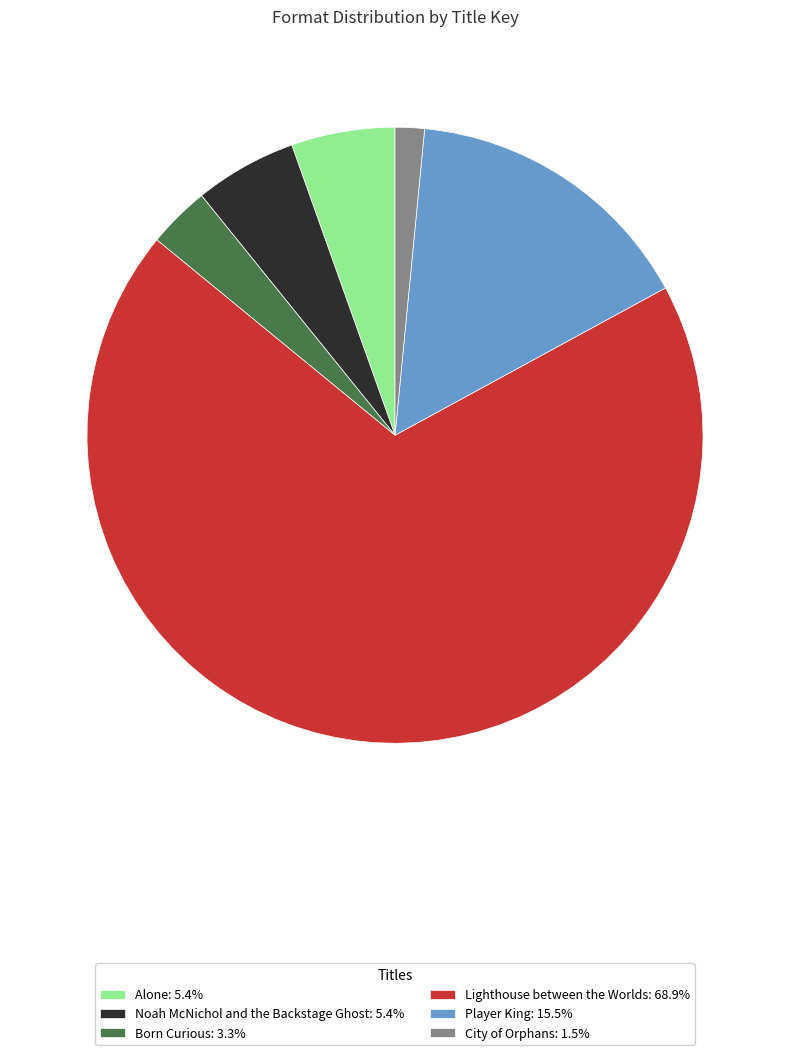

Count the number of slices in the pie.

6